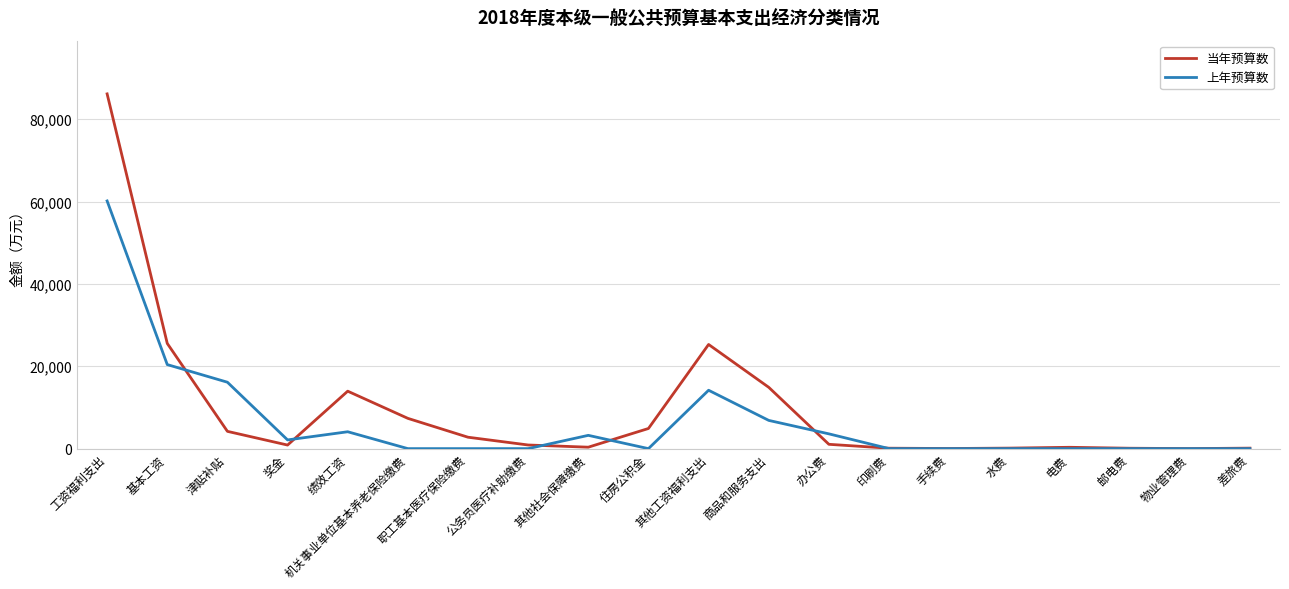

The value of 上年预算数 at 绩效工资 is 4098. True or false?

True